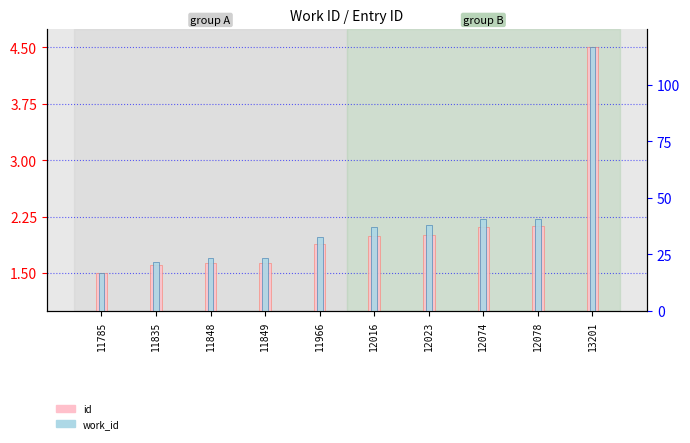

The value of id at 12074 is 1.4. True or false?

False